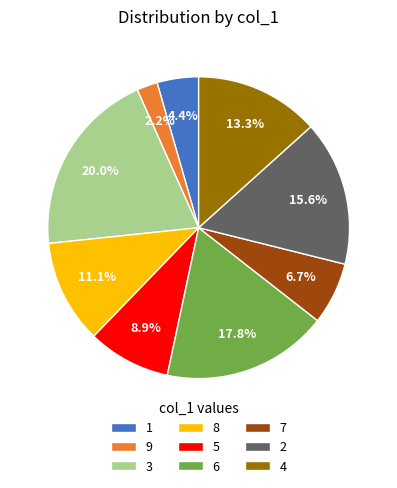

Which slice is the largest?

3